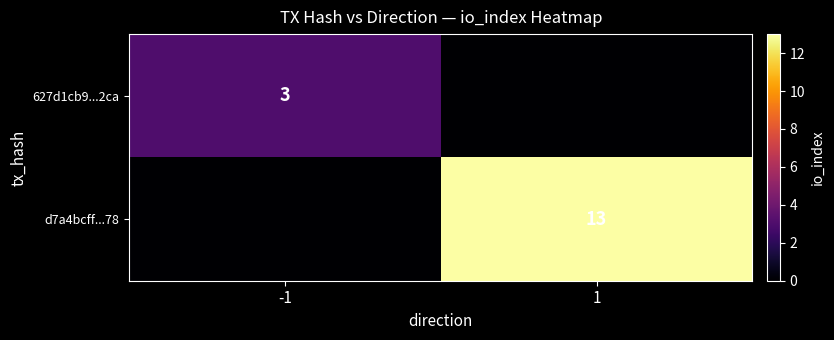

The value of d7a4bcff...78 at 1 is 13. True or false?

True